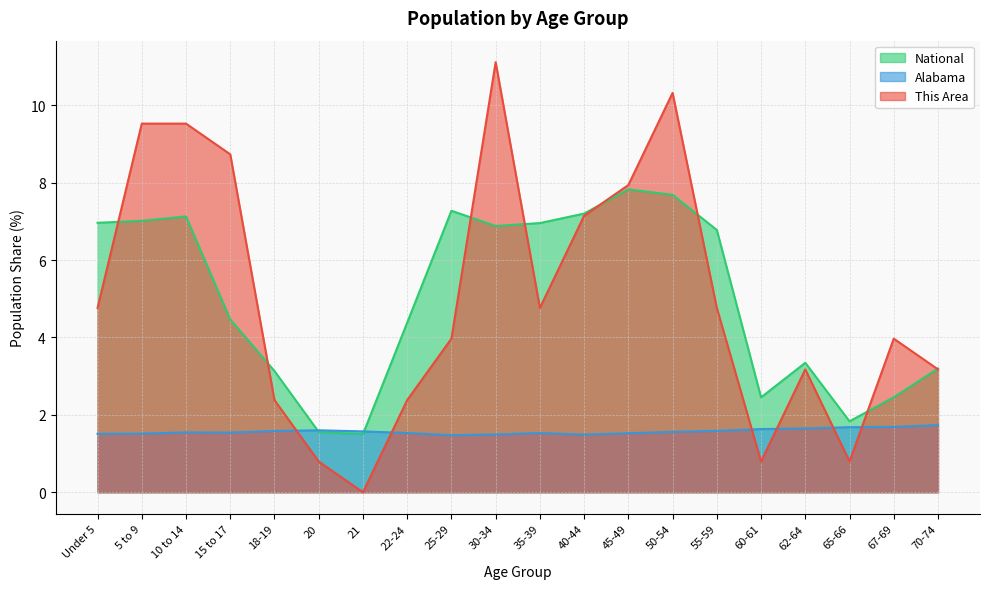

Is it true that Alabama equals 1.5 at 21?

True